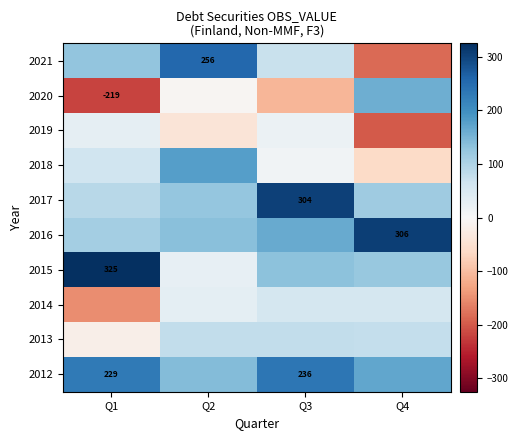

Count the 2021 values in the range 72 to 256.

3